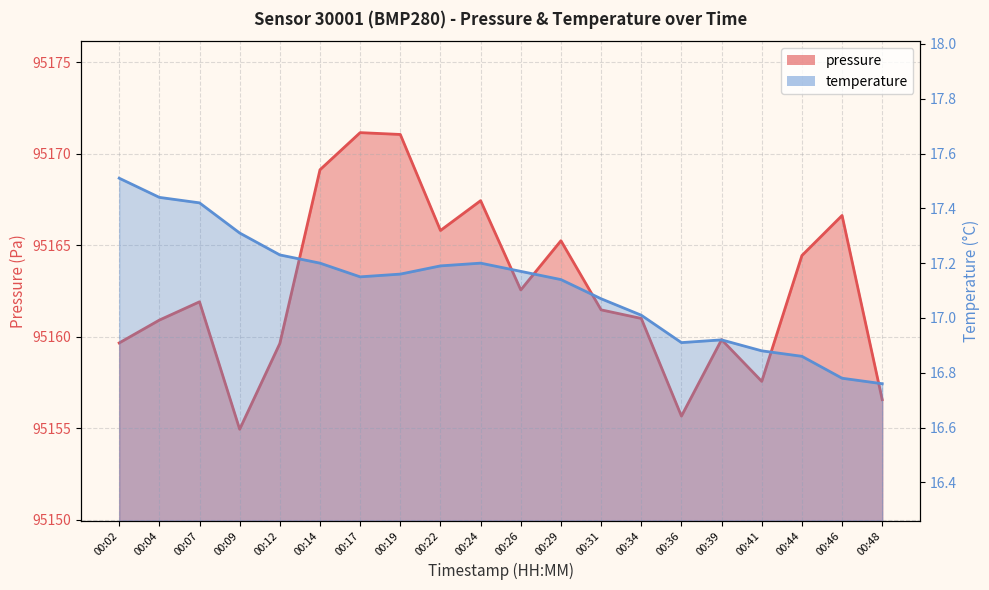

In pressure, how many points are lower than both neighbors (excluding endpoints)?

5